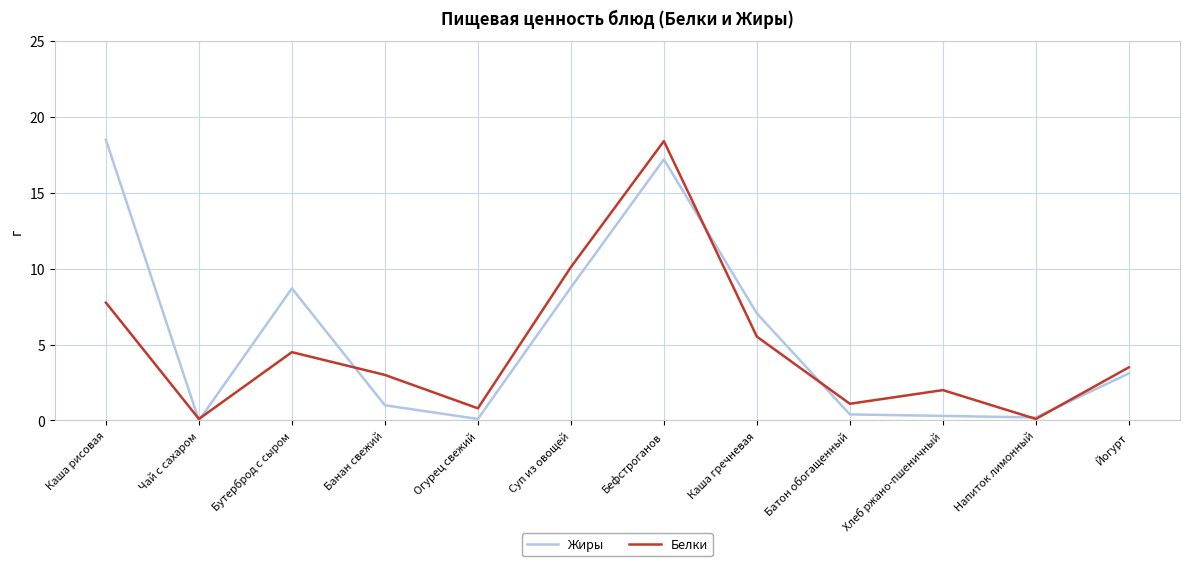

List the series in order of their overall mean, lowest first.

Белки, Жиры